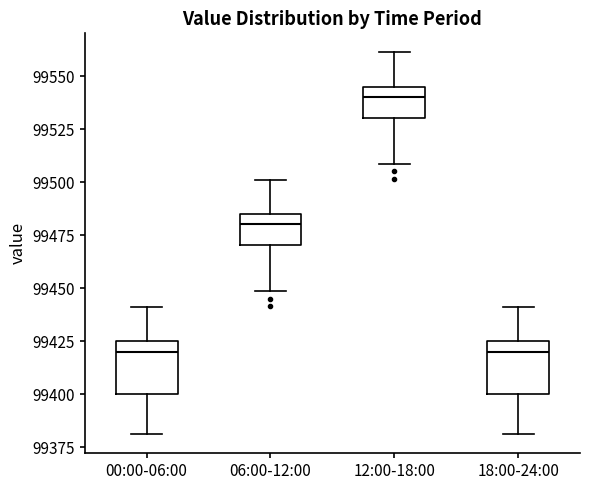

Reading left to right, transcribe this box plot: for each box, give where its median line is, the range the box spans, and where its two whiskers end, as read against the y-axis. The values are not printed on the chart, so give them approximately, as read against the axis.

00:00-06:00: median 99420, box 99400 to 99425, whiskers 99380 to 99440
06:00-12:00: median 99480, box 99470 to 99485, whiskers 99450 to 99500
12:00-18:00: median 99540, box 99530 to 99545, whiskers 99510 to 99560
18:00-24:00: median 99420, box 99400 to 99425, whiskers 99380 to 99440